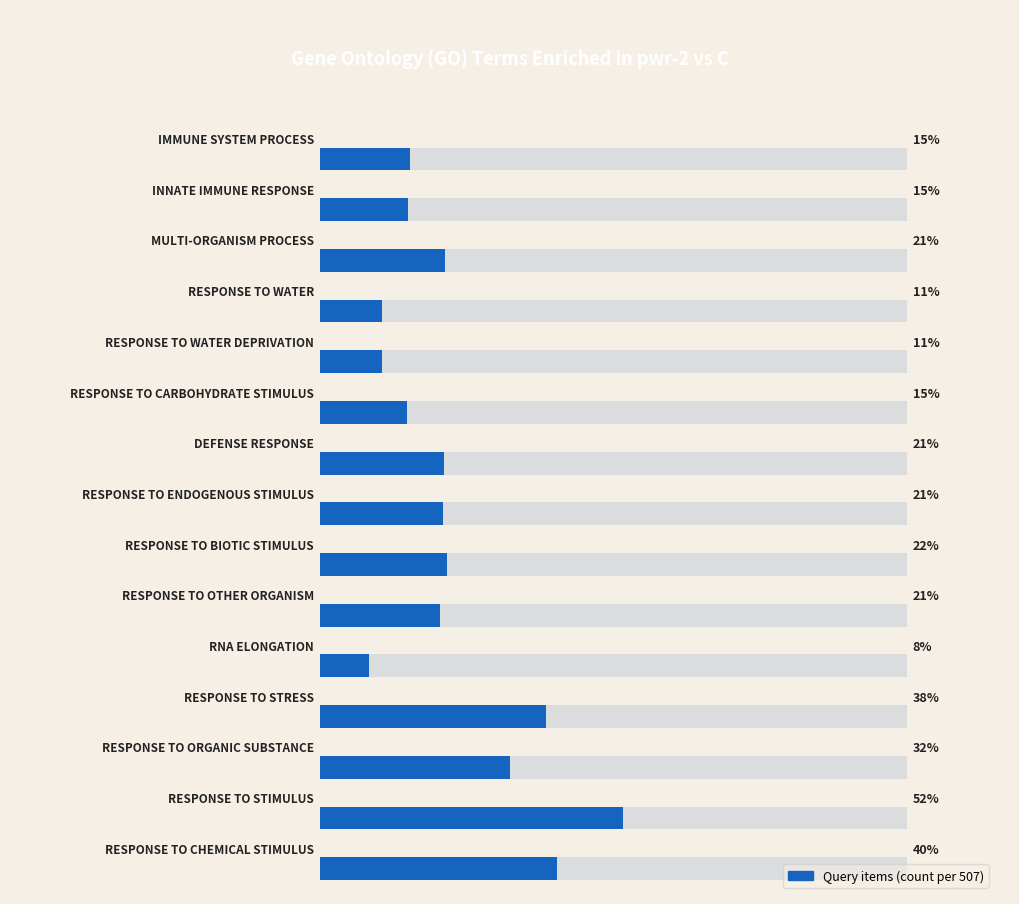

What is the change in value from 0.0 to 12?

-19.1